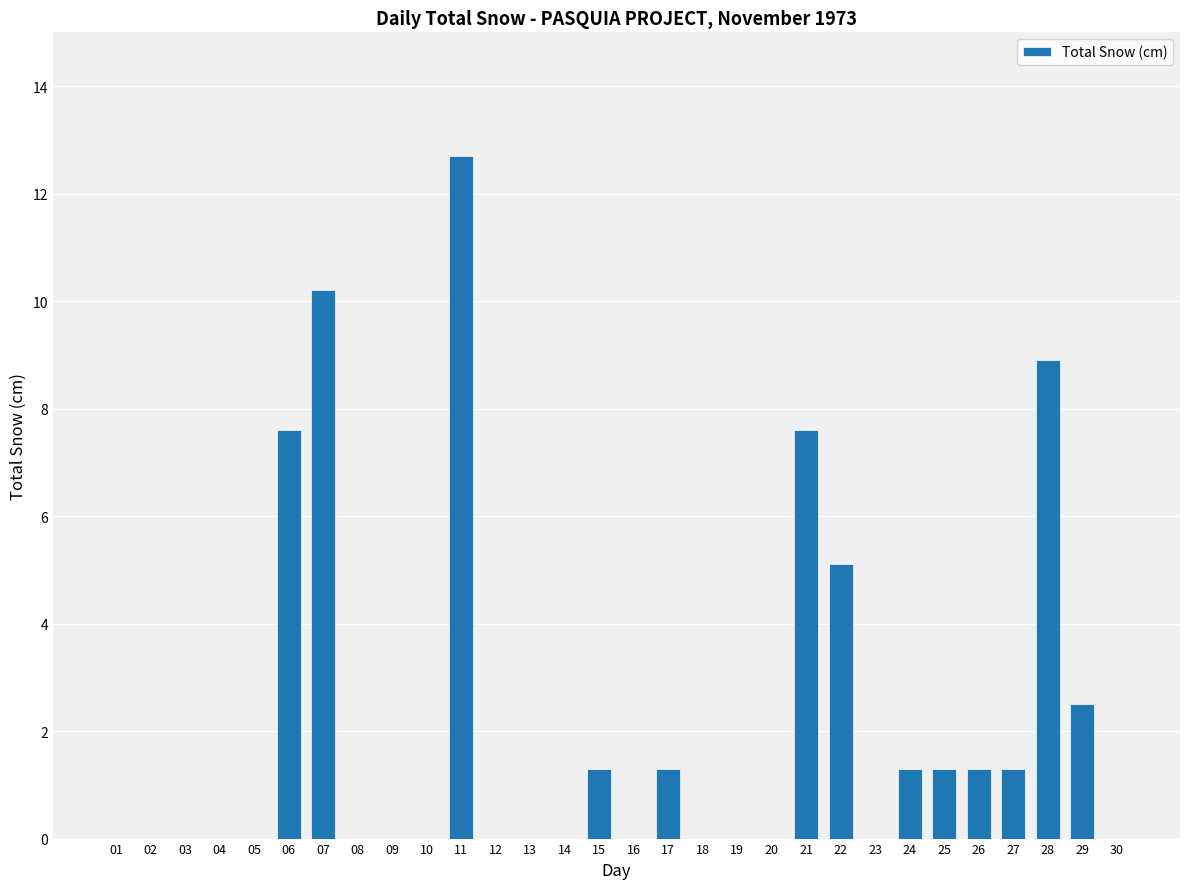

Reading left to right, extract all data points from this chart.

0.0	0.0	0.0	0.0	0.0	7.6	10.2	0.0	0.0	0.0	12.7	0.0	0.0	0.0	1.3	0.0	1.3	0.0	0.0	0.0	7.6	5.1	0.0	1.3	1.3	1.3	1.3	8.9	2.5	0.0